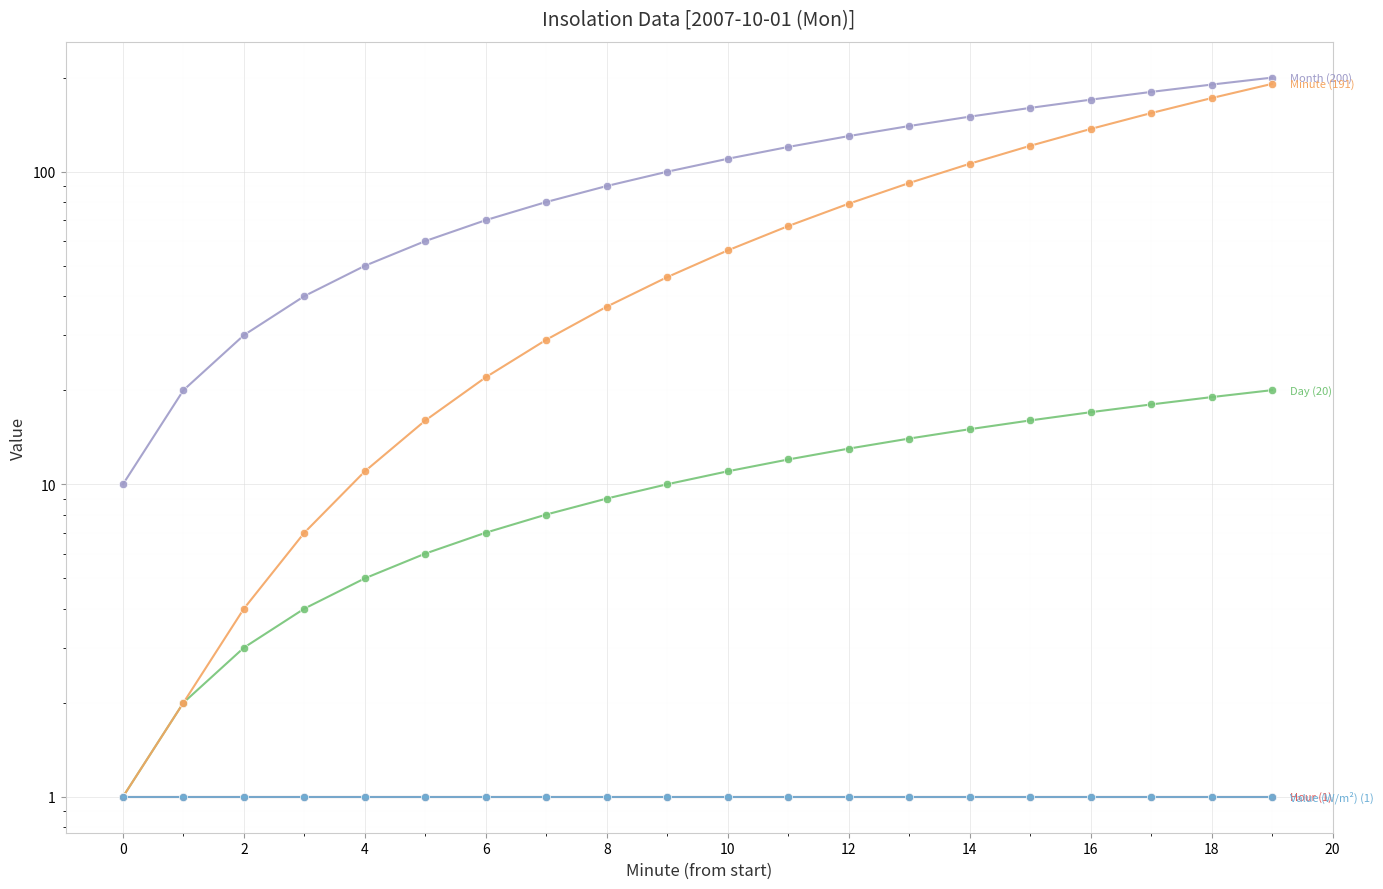

True or false: Minute and Day cross at least once.

False